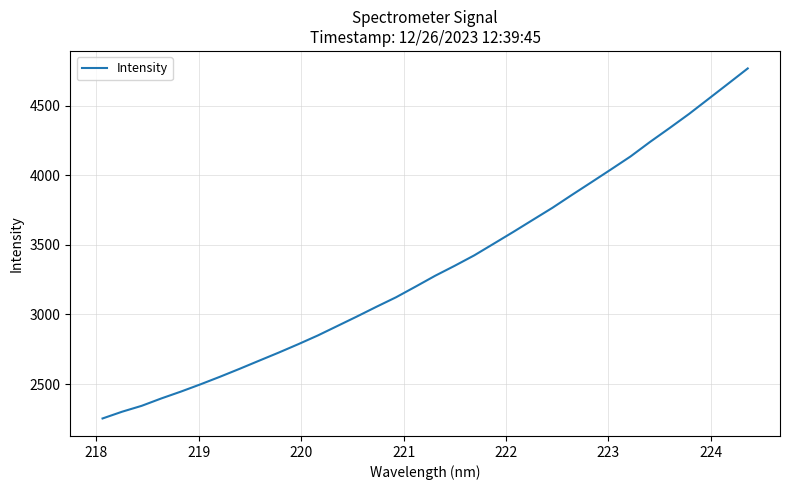

What is the minimum value shown in the chart?

2252.8